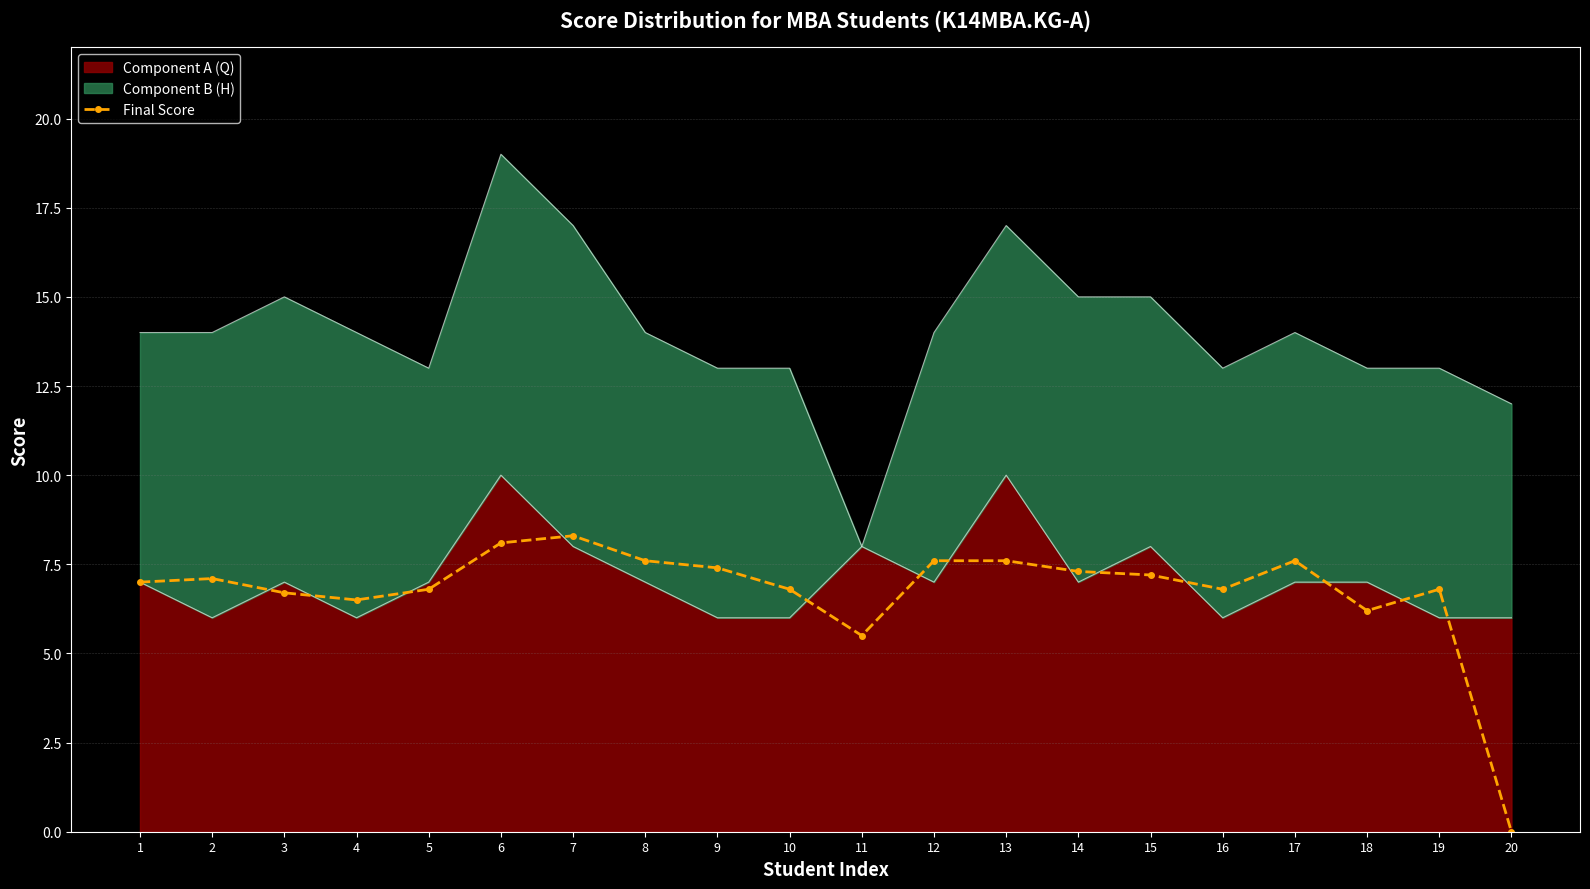

List the labels in order of value, largest first.

7, 6, 8, 12, 13, 17, 9, 14, 15, 2, 1, 5, 10, 16, 19, 3, 4, 18, 11, 20